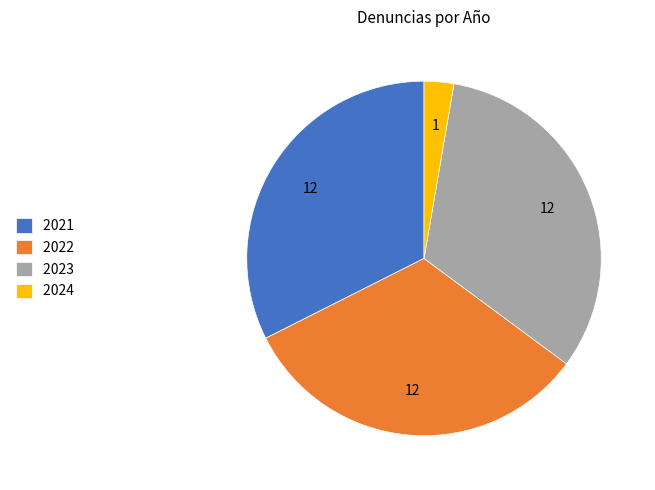

Approximately how many times larger is the value at 2022 compared to 2023?

1.0